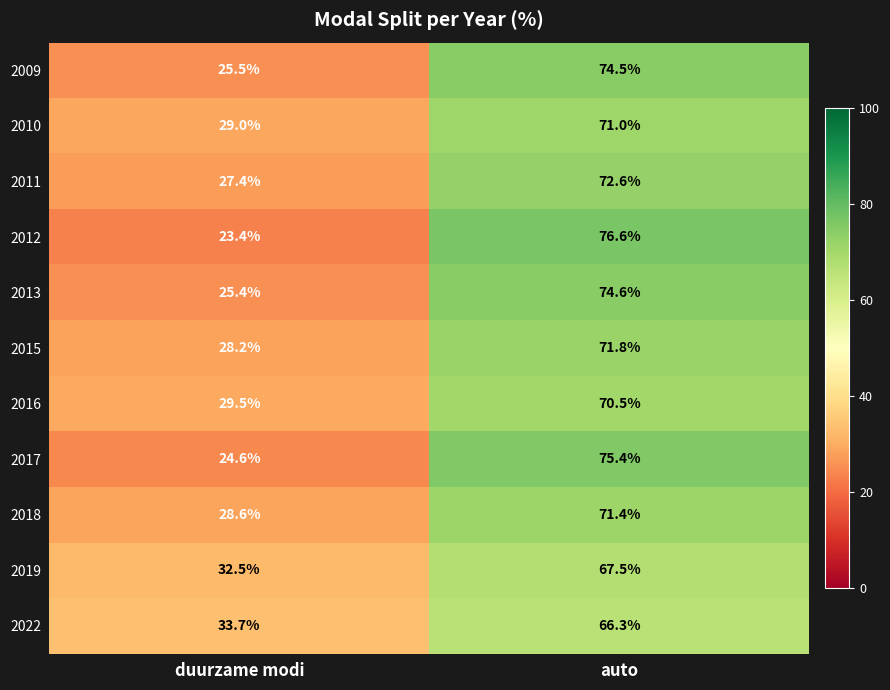

At which category is the sum across all series the highest?

auto